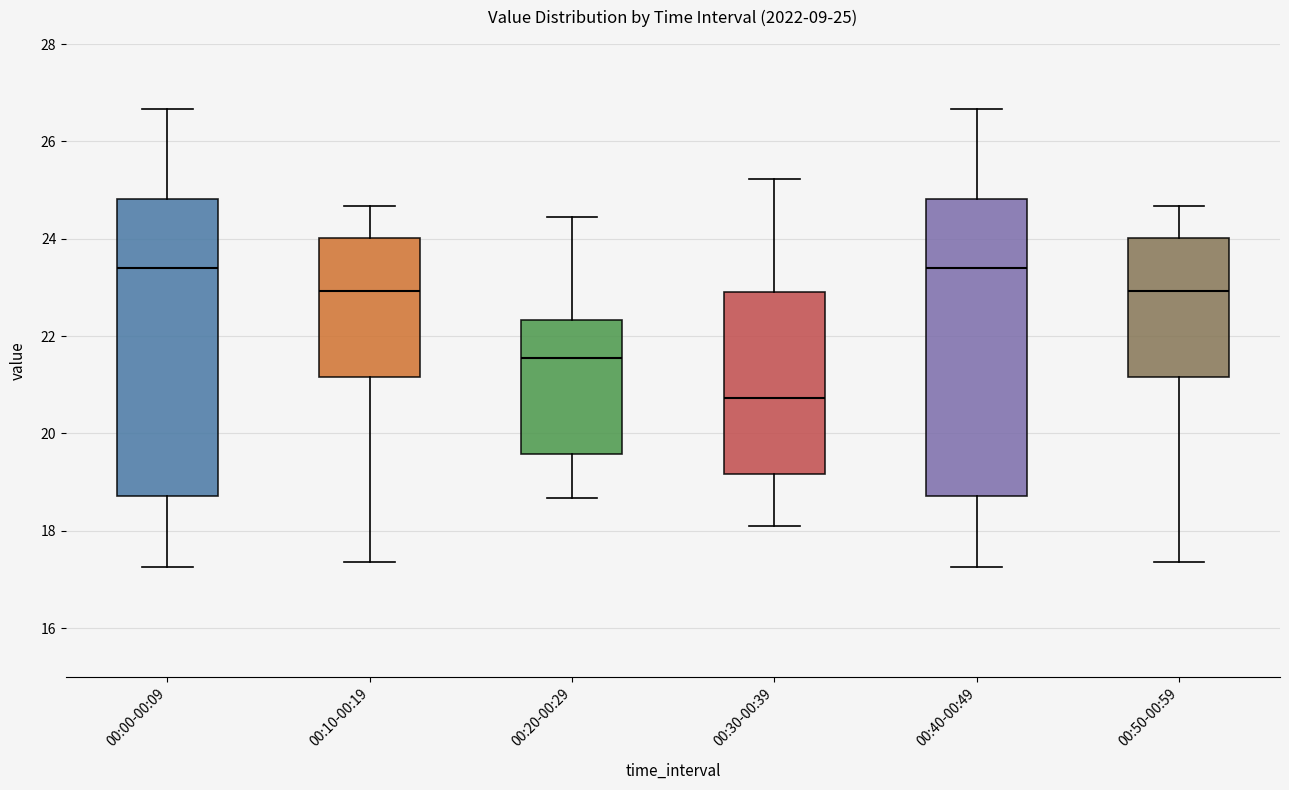

Which box's median line is the lowest?

00:30-00:39